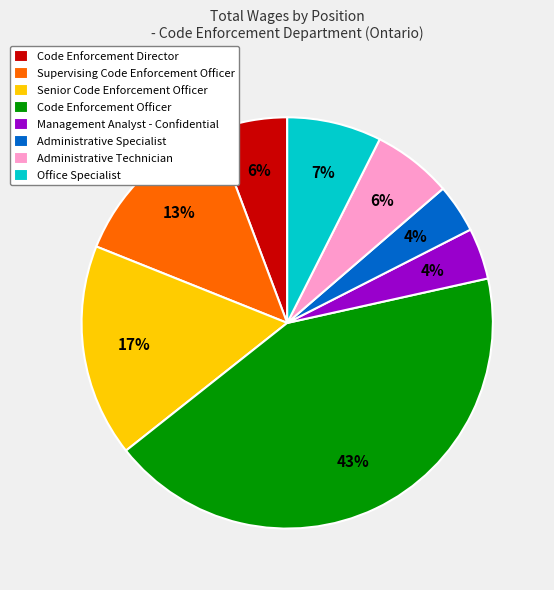

Combined, do Administrative Specialist and Code Enforcement Director account for over 50%?

No